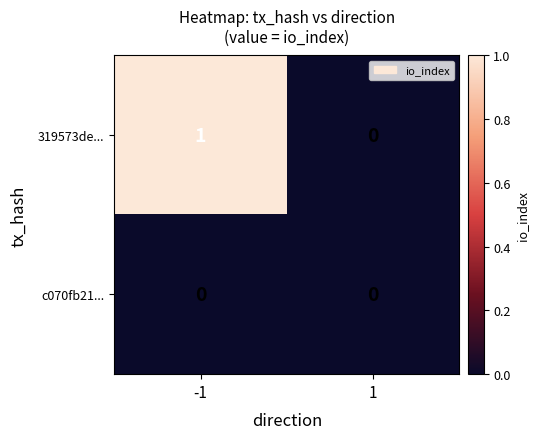

The value of c070fb21... at -1 is 0. True or false?

True